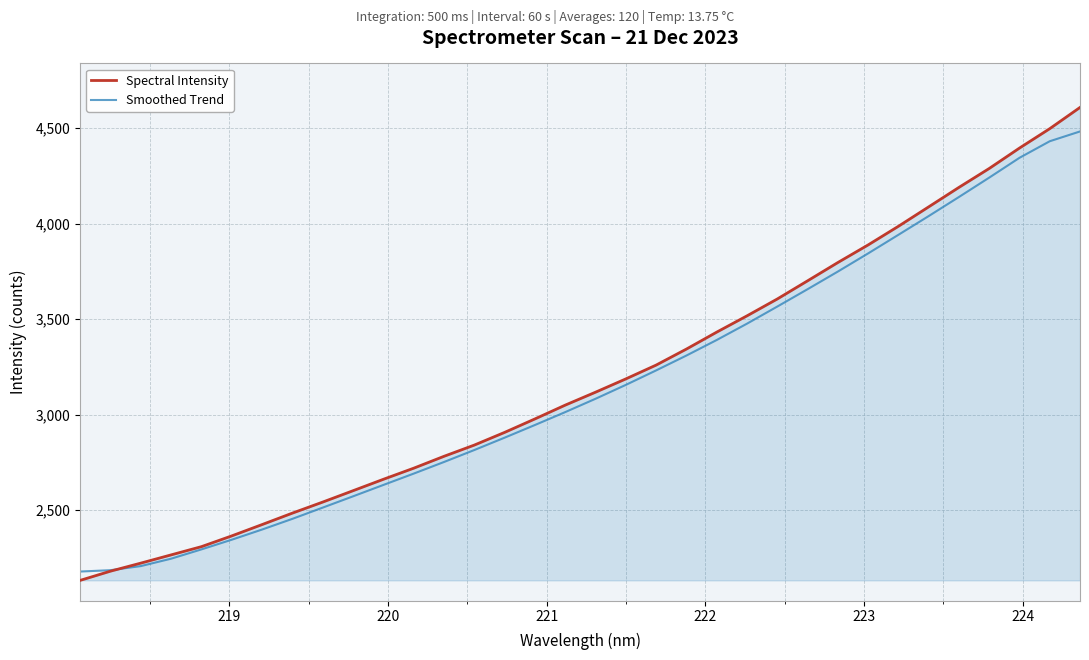

What is the maximum value for Smoothed Trend?

4483.0